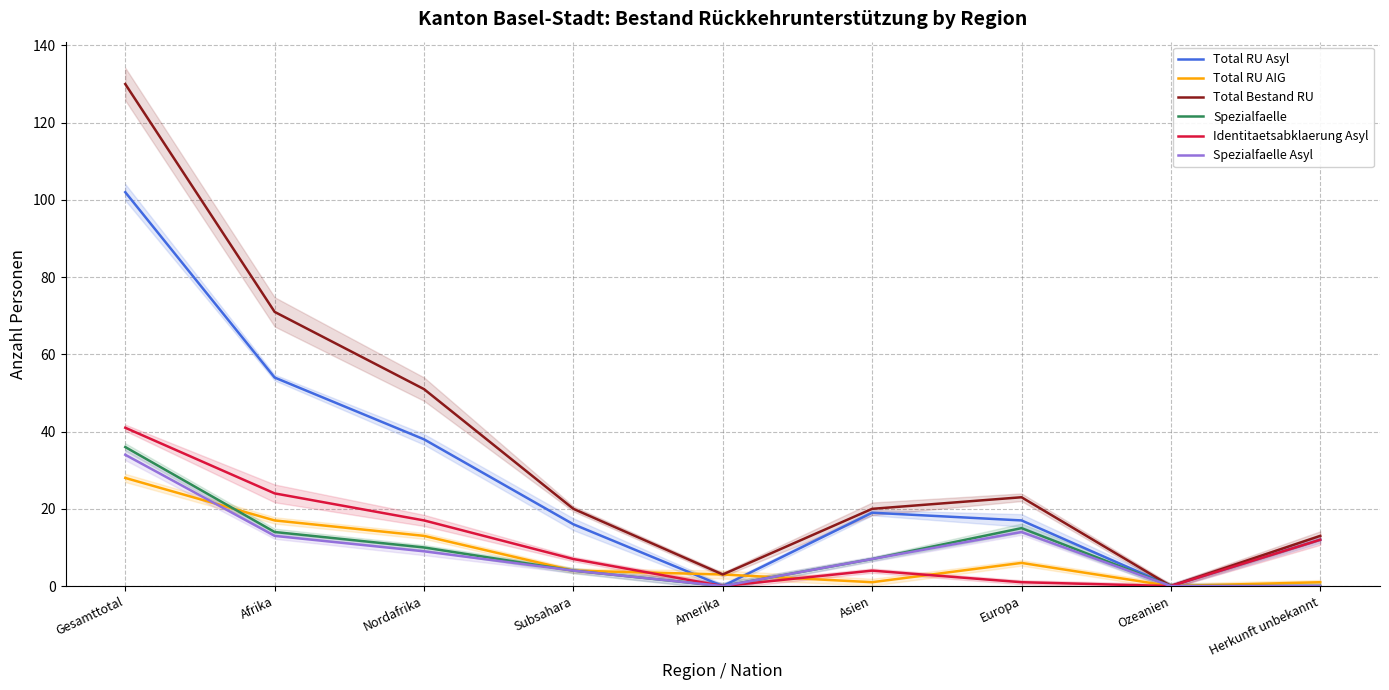

What are all the series names shown in the legend?

Total RU Asyl, Total RU AIG, Total Bestand RU, Spezialfaelle, Identitaetsabklaerung Asyl, Spezialfaelle Asyl